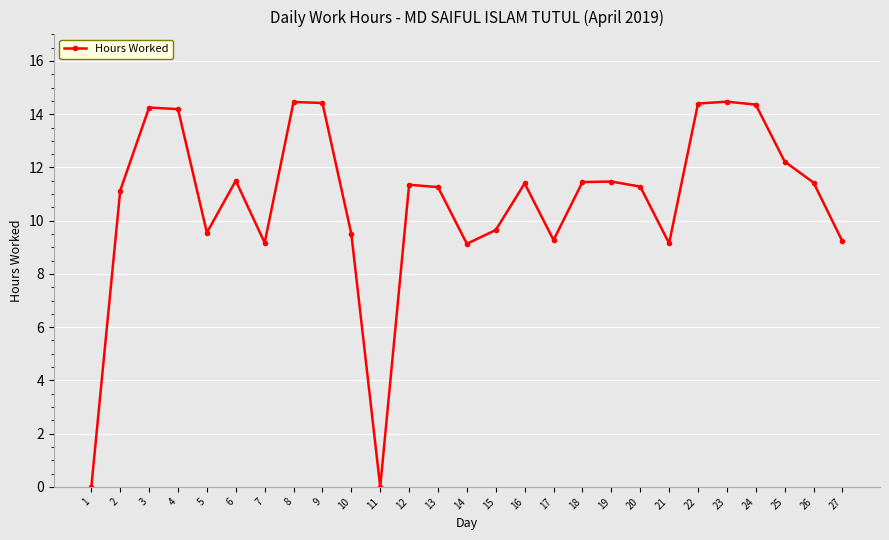

What is the value of the 6th point from the left?

11.5